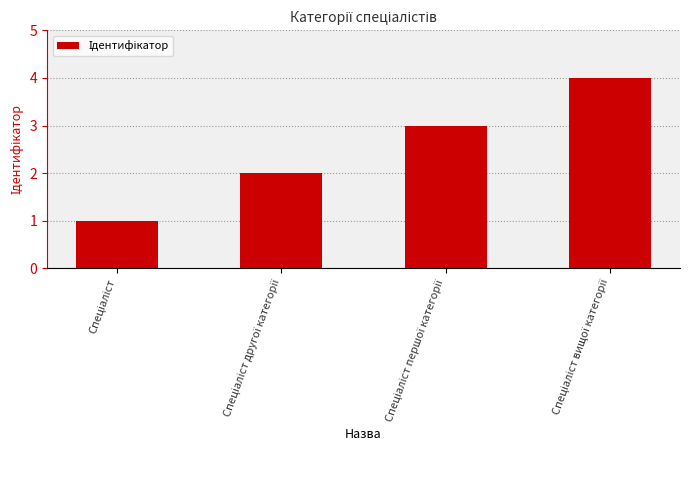

How many values are between 2 and 4?

3